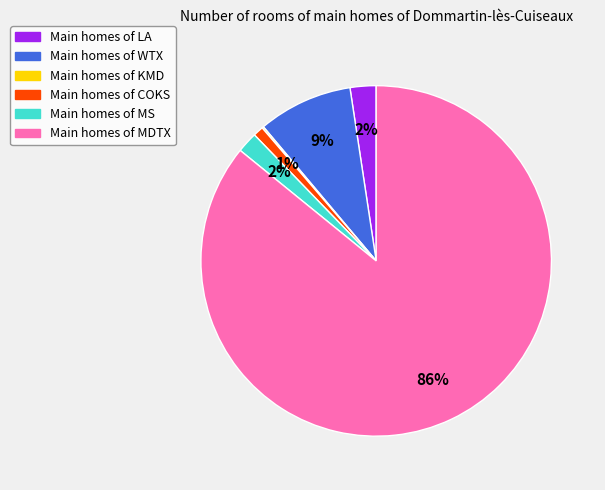

To the nearest percent, what is the difference between the largest and smallest slice percentages?

86%